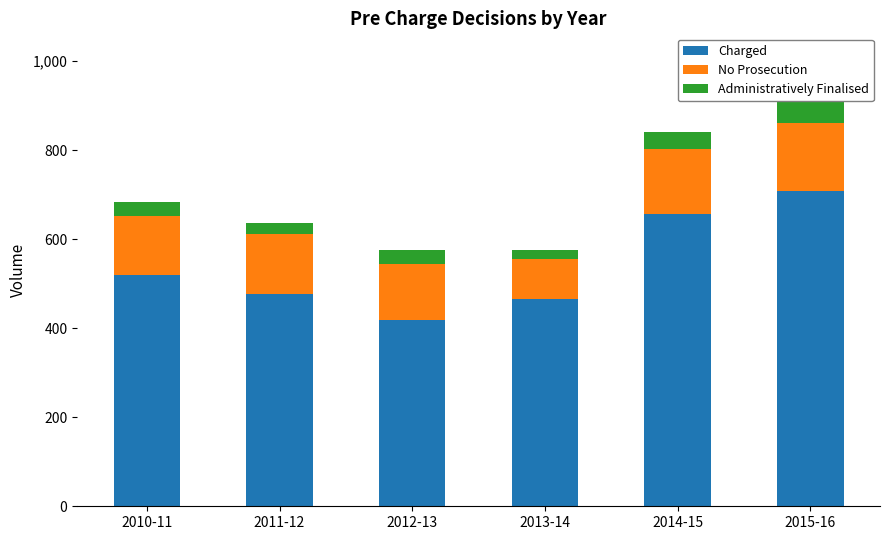

What is the average value of the Charged series?

541